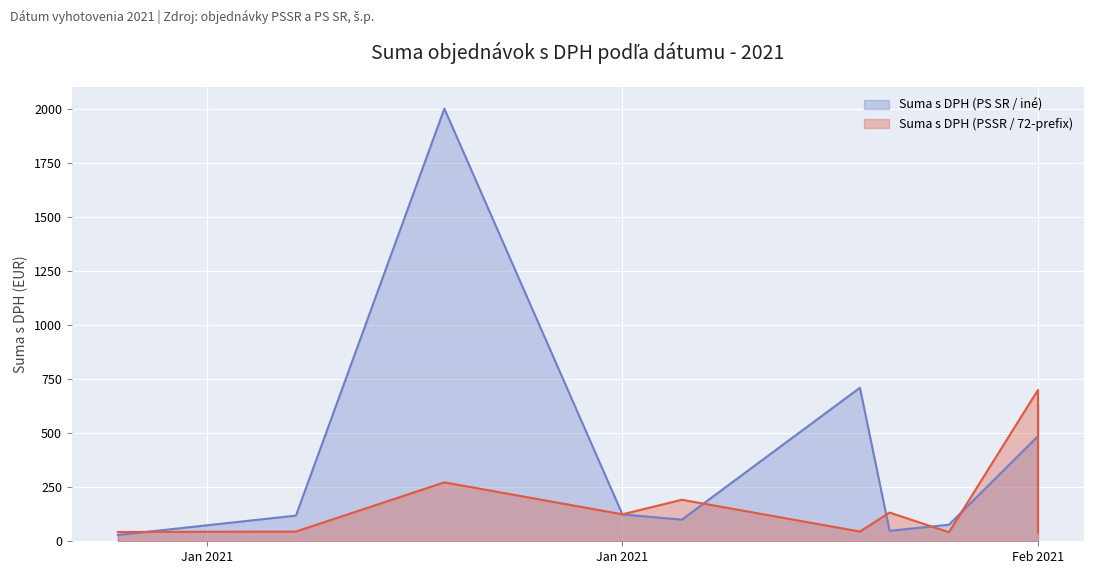

What is the difference between the maximum and minimum values in the Suma s DPH (PS SR / iné) series?

1971.0